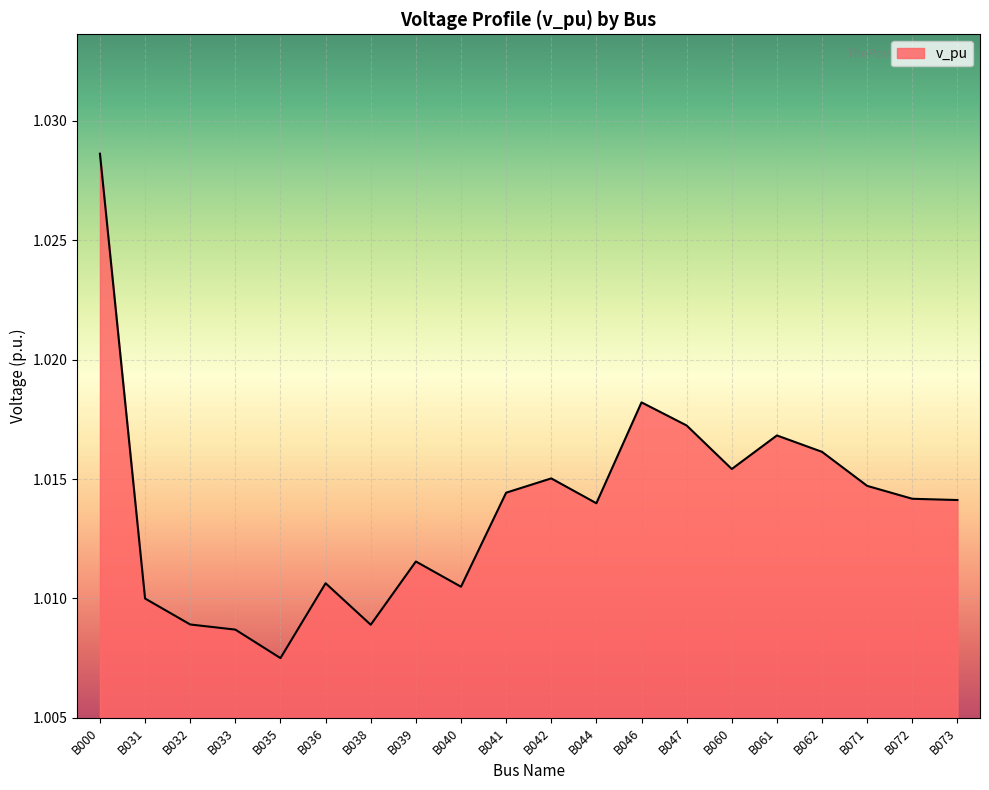

Which label corresponds to the largest value in the chart?

B000